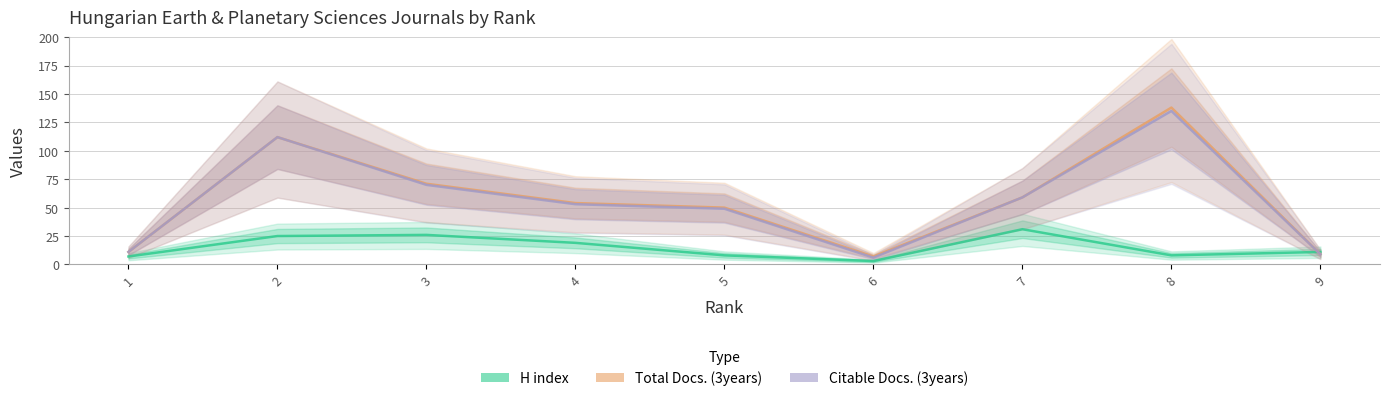

What is the total value across all series at 2?

249